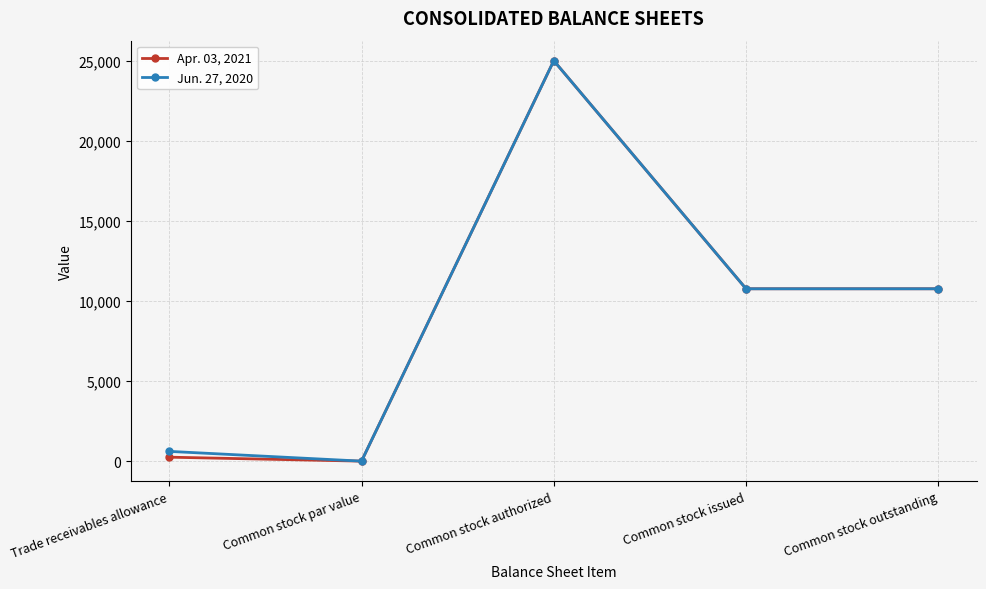

What is the difference between the maximum and minimum values in the Jun. 27, 2020 series?

25000